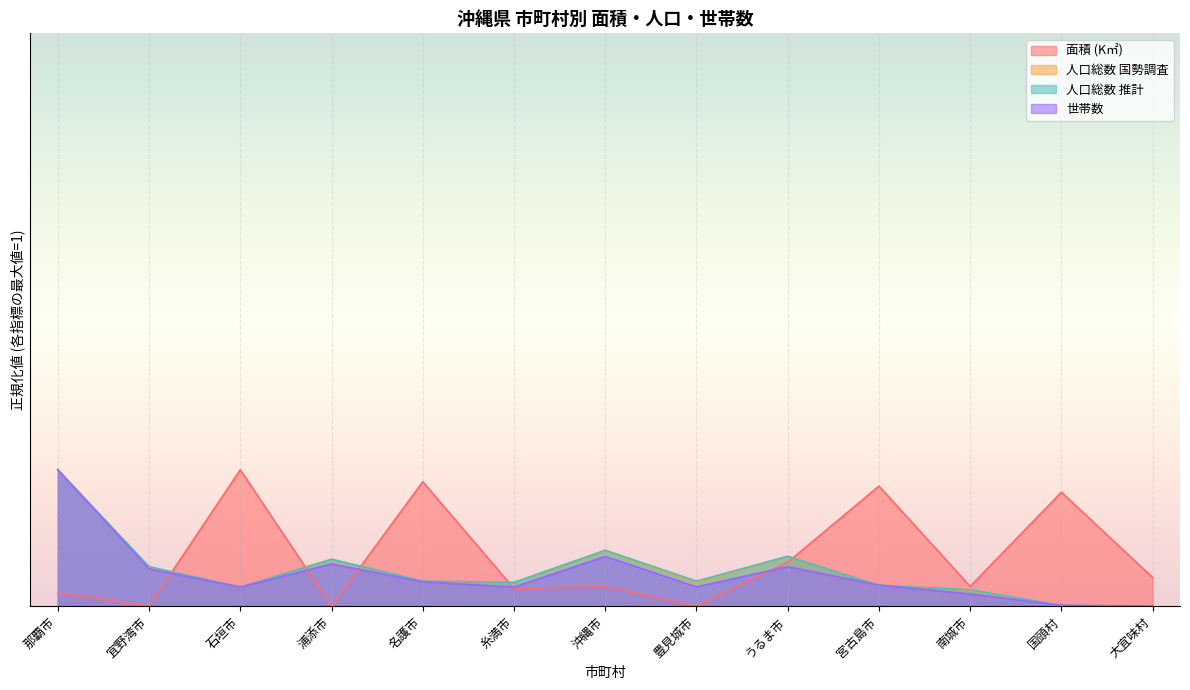

The 世帯数 series shows 0.1 at 糸満市. True or false?

True